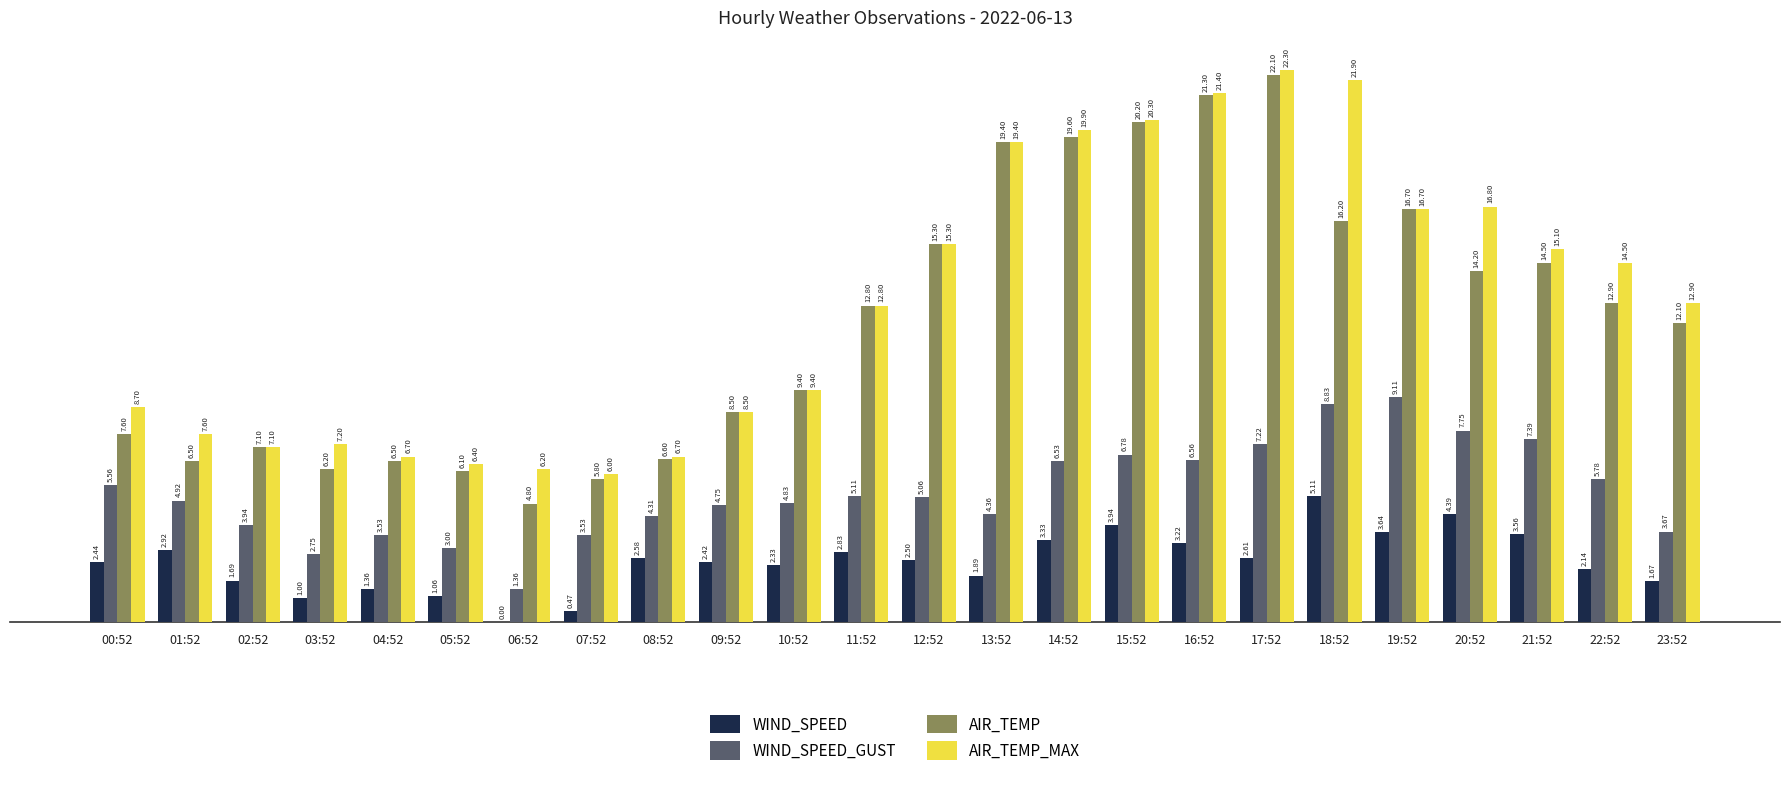

Between 01:52 and 15:52, which series saw the biggest shift?

AIR_TEMP